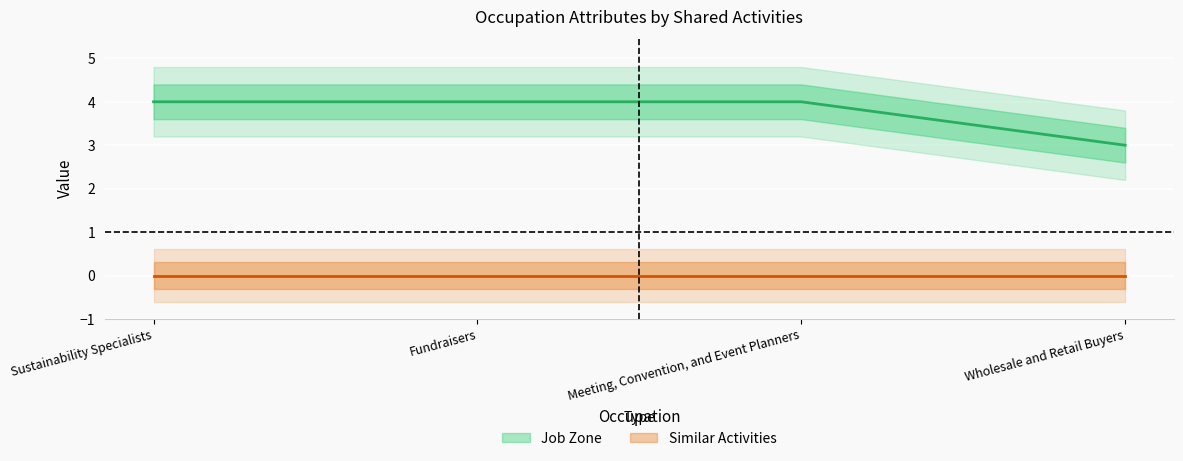

Reading right to left, transcribe all the data shown in this chart.

3	4	4	4